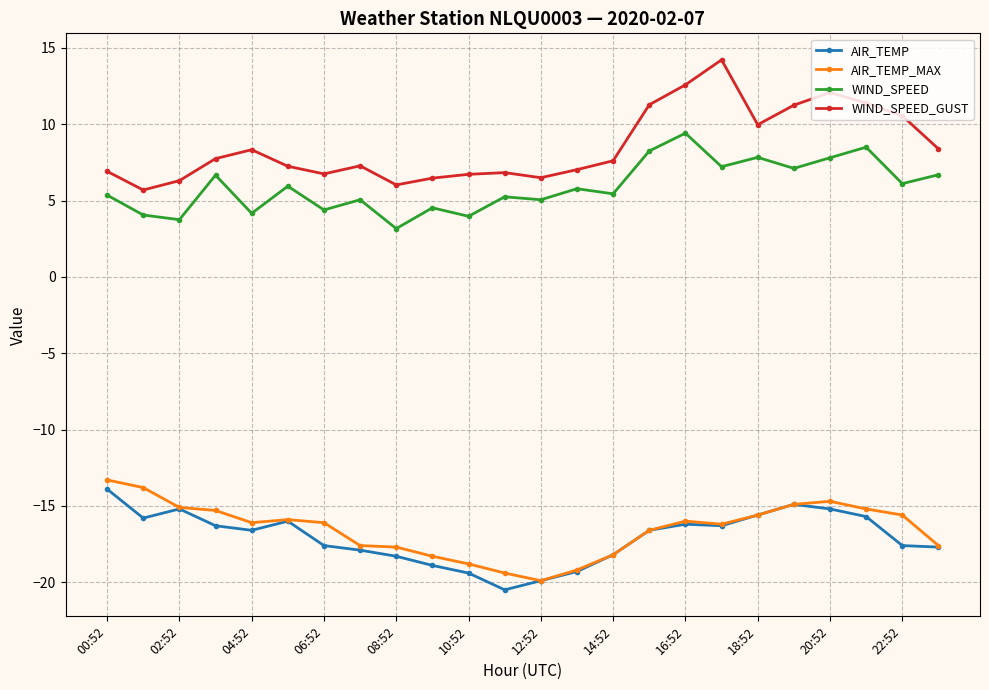

True or false: AIR_TEMP_MAX and WIND_SPEED cross at least once.

False